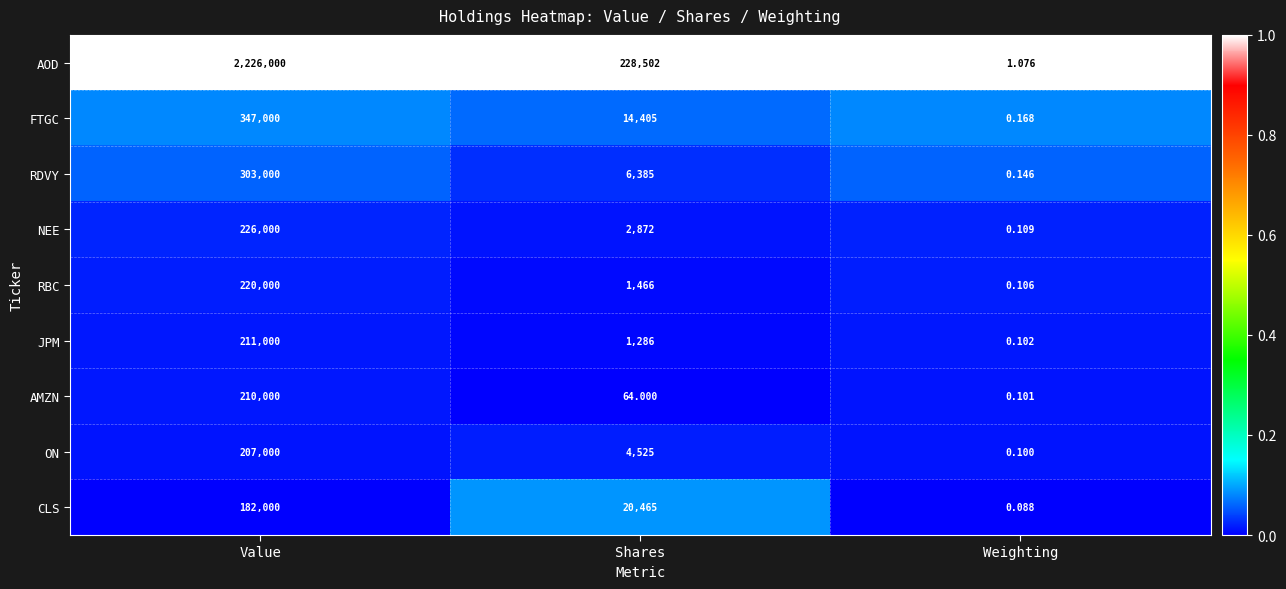

Which series has the largest total across all categories?

AOD